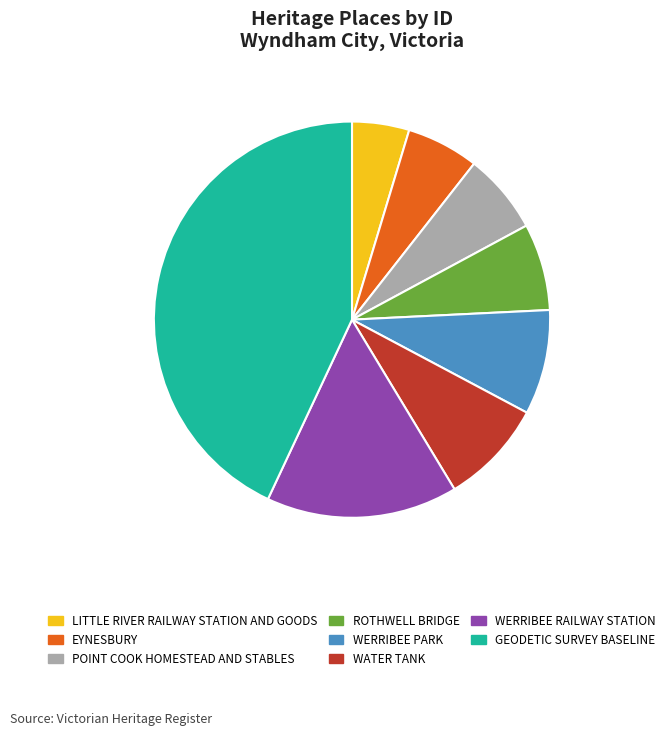

Which slice is the smallest?

LITTLE RIVER RAILWAY STATION AND GOODS